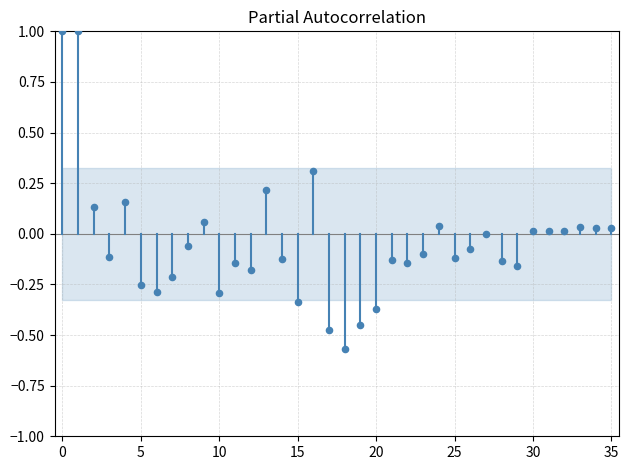

What is the range of Y values (max minus min)?

1.6